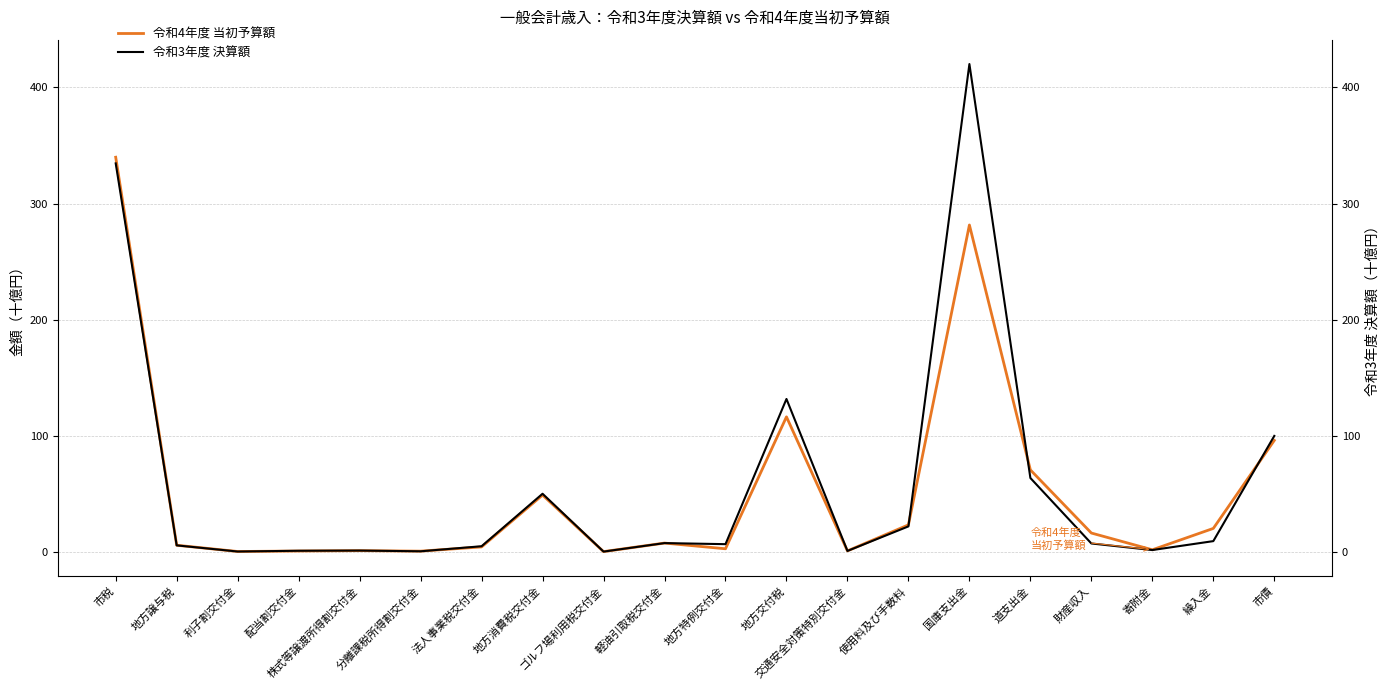

At which category does 令和3年度 決算額 reach its first local valley?

利子割交付金